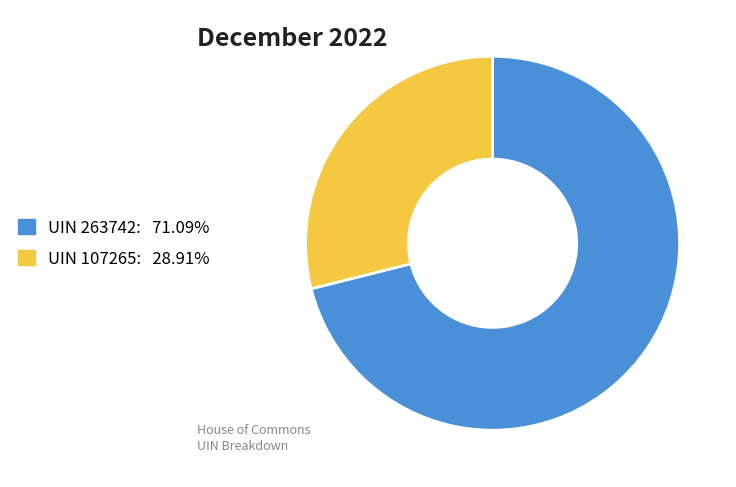

Is the sum of UIN 263742: 71.09% and UIN 107265: 28.91% greater than half?

Yes